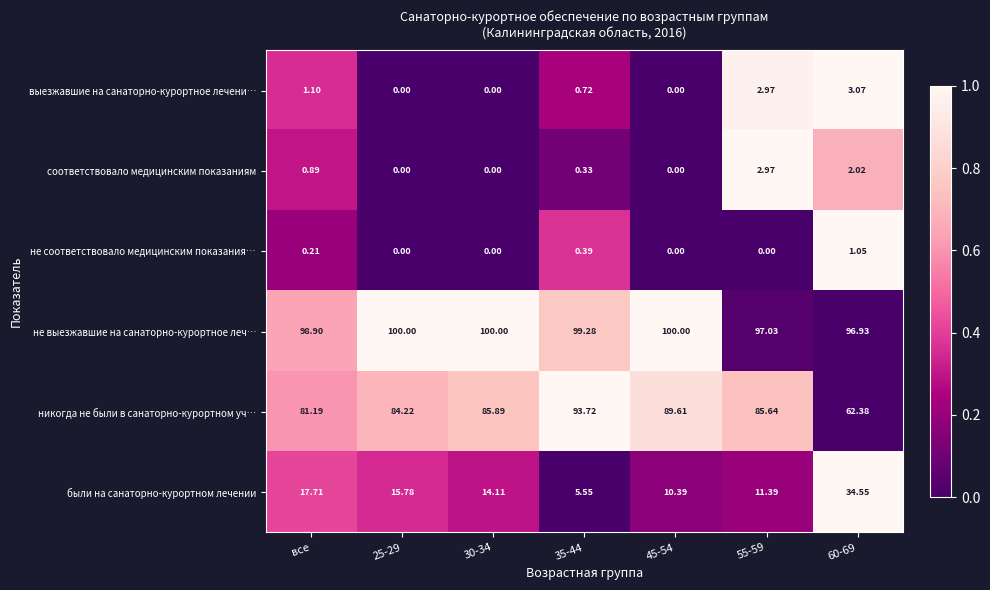

Which series has the largest total across all categories?

не выезжавшие на санаторно-курортное леч…